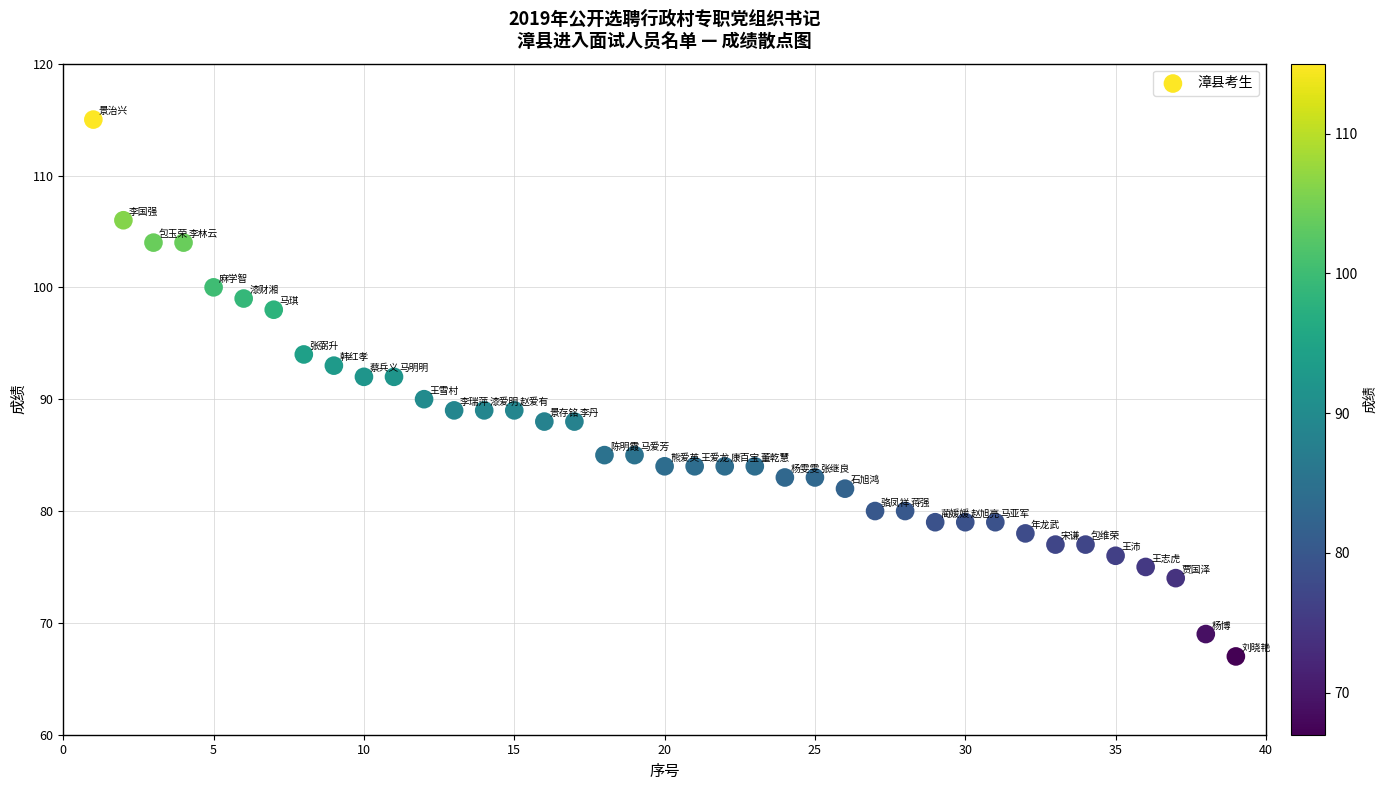

What is the range of X values (max minus min)?

38